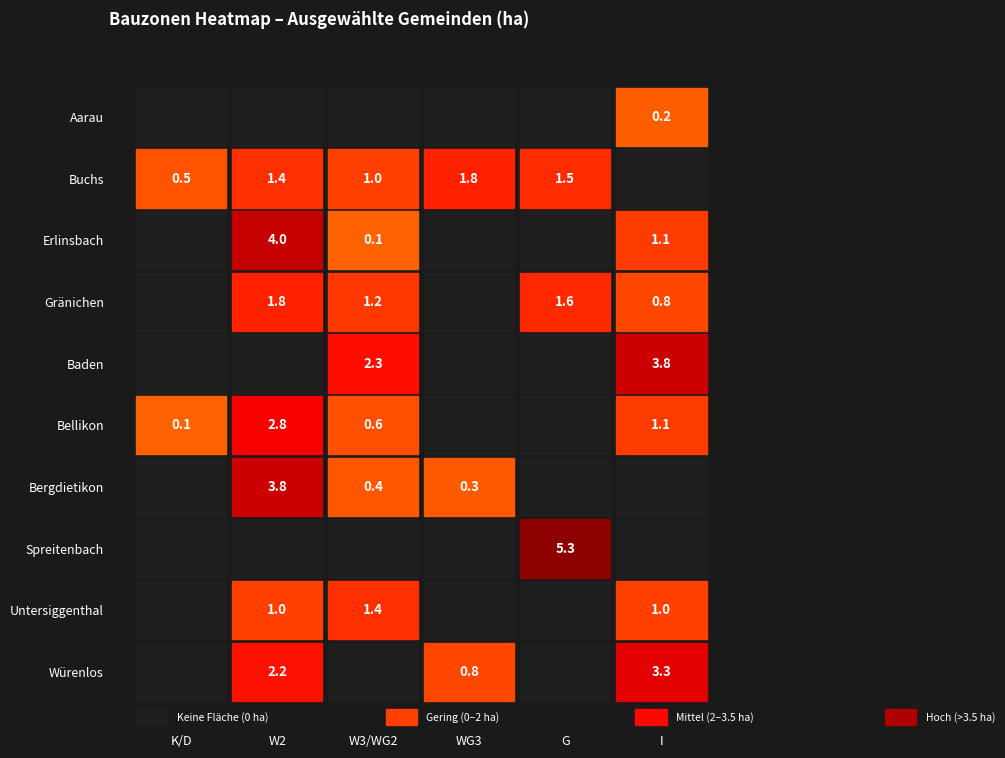

Rank the series by their maximum value, from lowest to highest.

Aarau, Untersiggenthal, Buchs, Gränichen, Bellikon, Würenlos, Baden, Bergdietikon, Erlinsbach, Spreitenbach